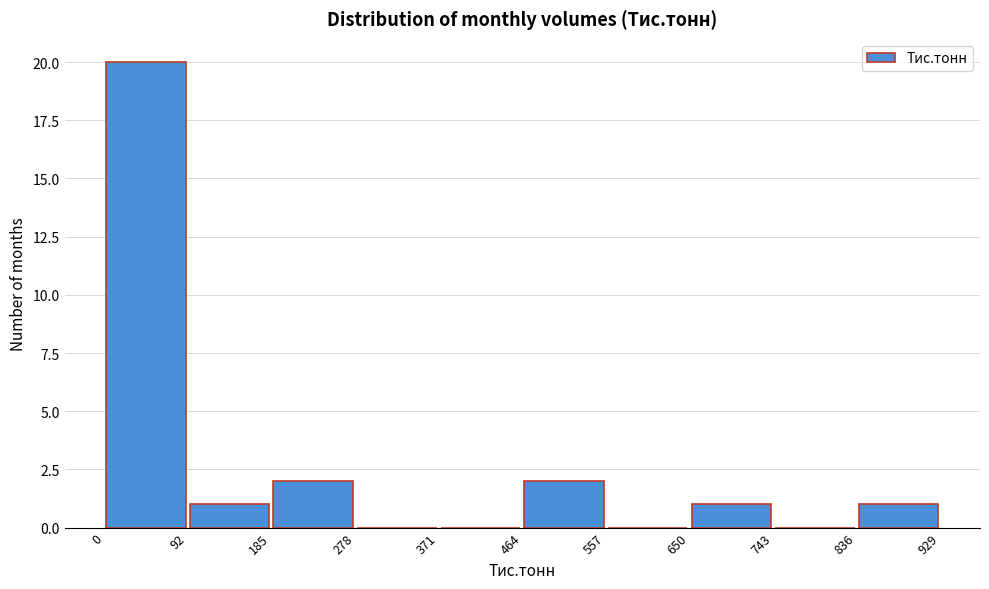

Reading left to right, transcribe this chart: for each bar, give the range it covers on the x-axis and its height. The values are not printed on the chart, so give them approximately, as read against the axis.

0 to 92: 20
92 to 185: 1
185 to 278: 2
278 to 371: 0
371 to 464: 0
464 to 557: 2
557 to 650: 0
650 to 743: 1
743 to 836: 0
836 to 929: 1